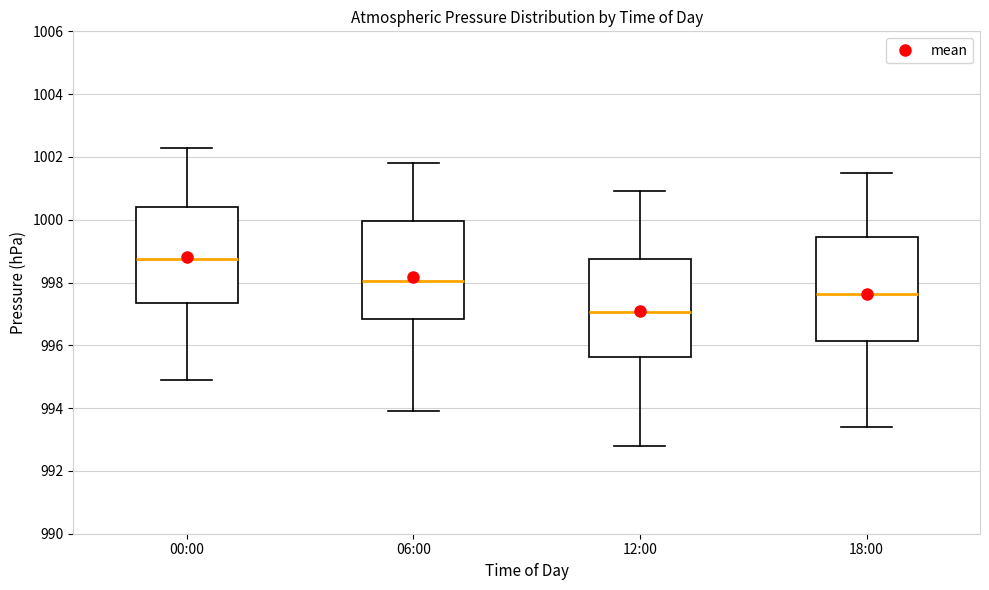

Where does the median line of the box for 00:00 sit on the y-axis? The values are not printed on the chart, so give them approximately, as read against the axis.

998.8